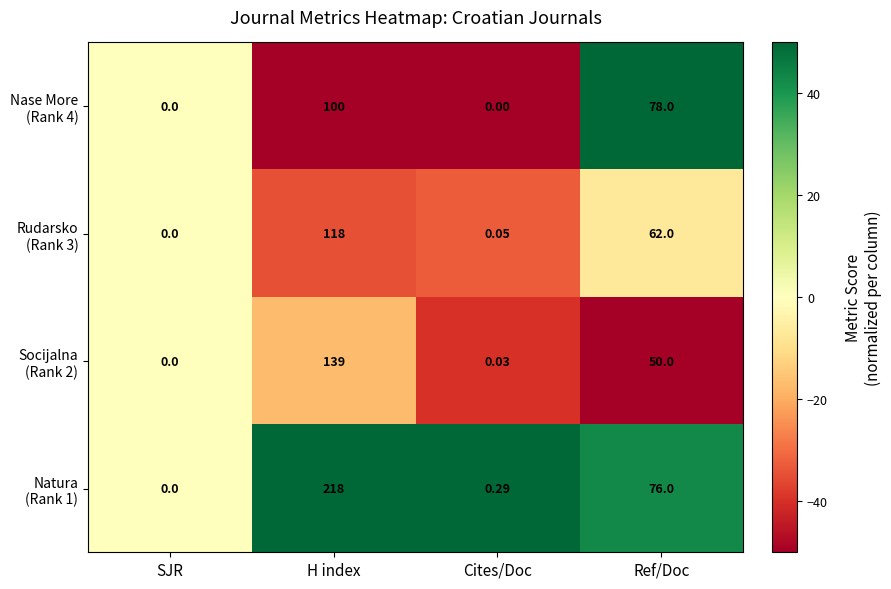

At which category does the chart reach its peak across all series?

H index